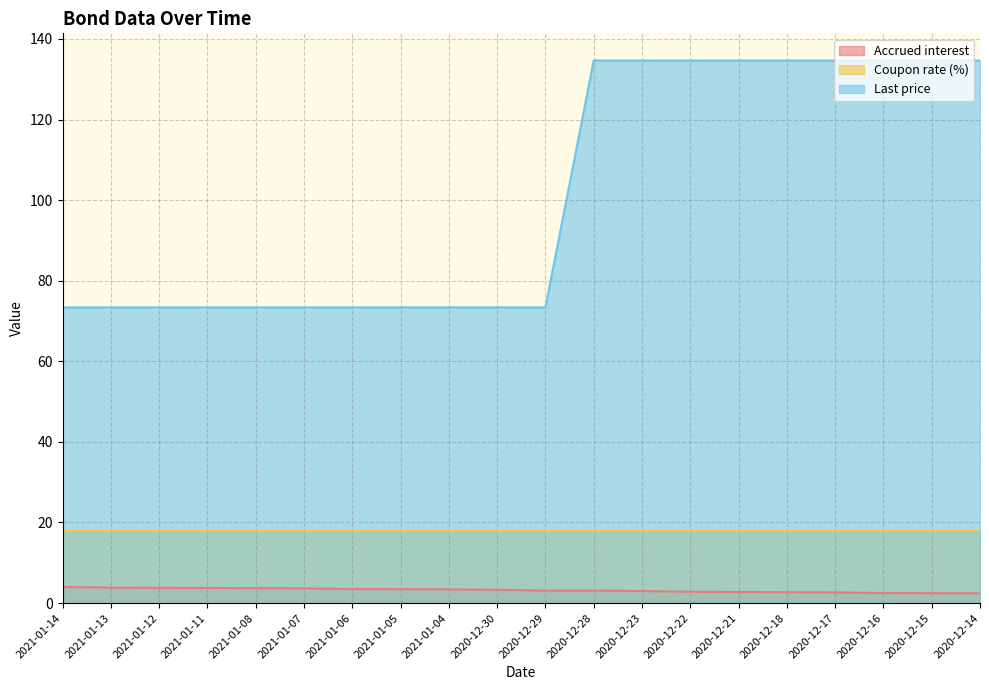

What is the label of the 18th point from the left?

2020-12-16